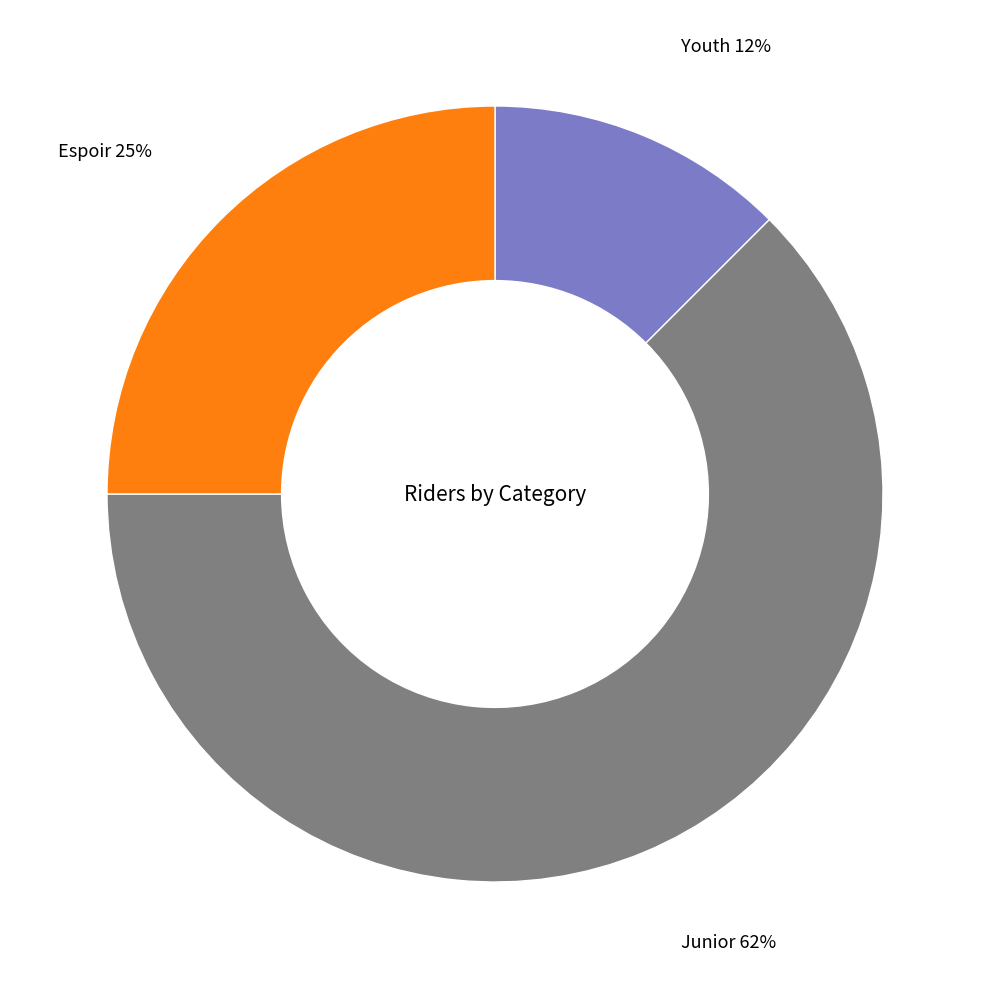

Is Junior the majority of the pie?

Yes